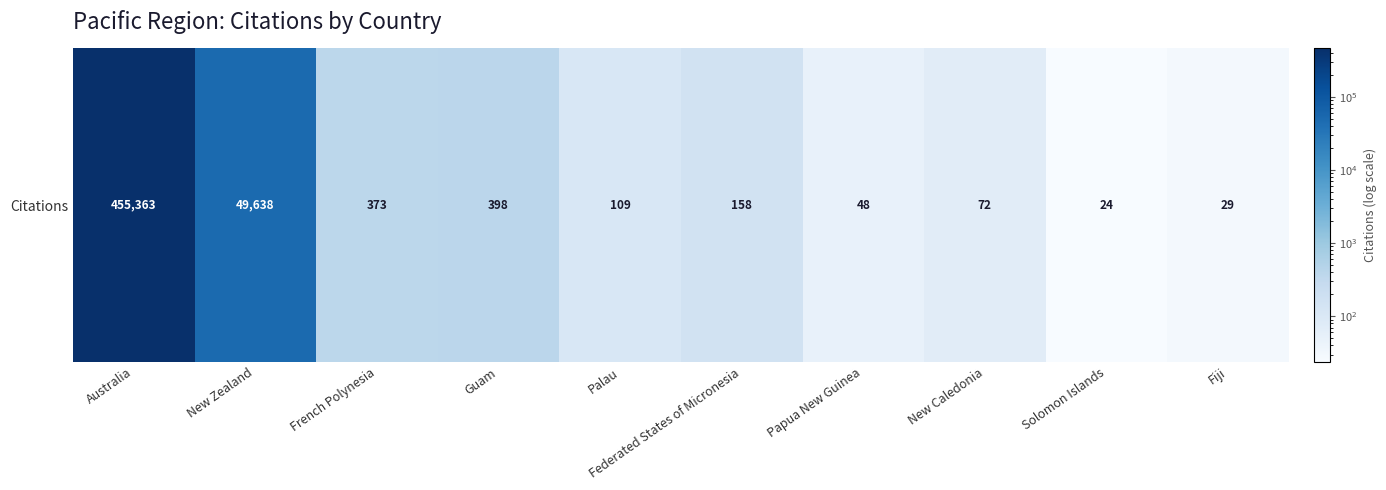

What is the smallest value displayed?

24